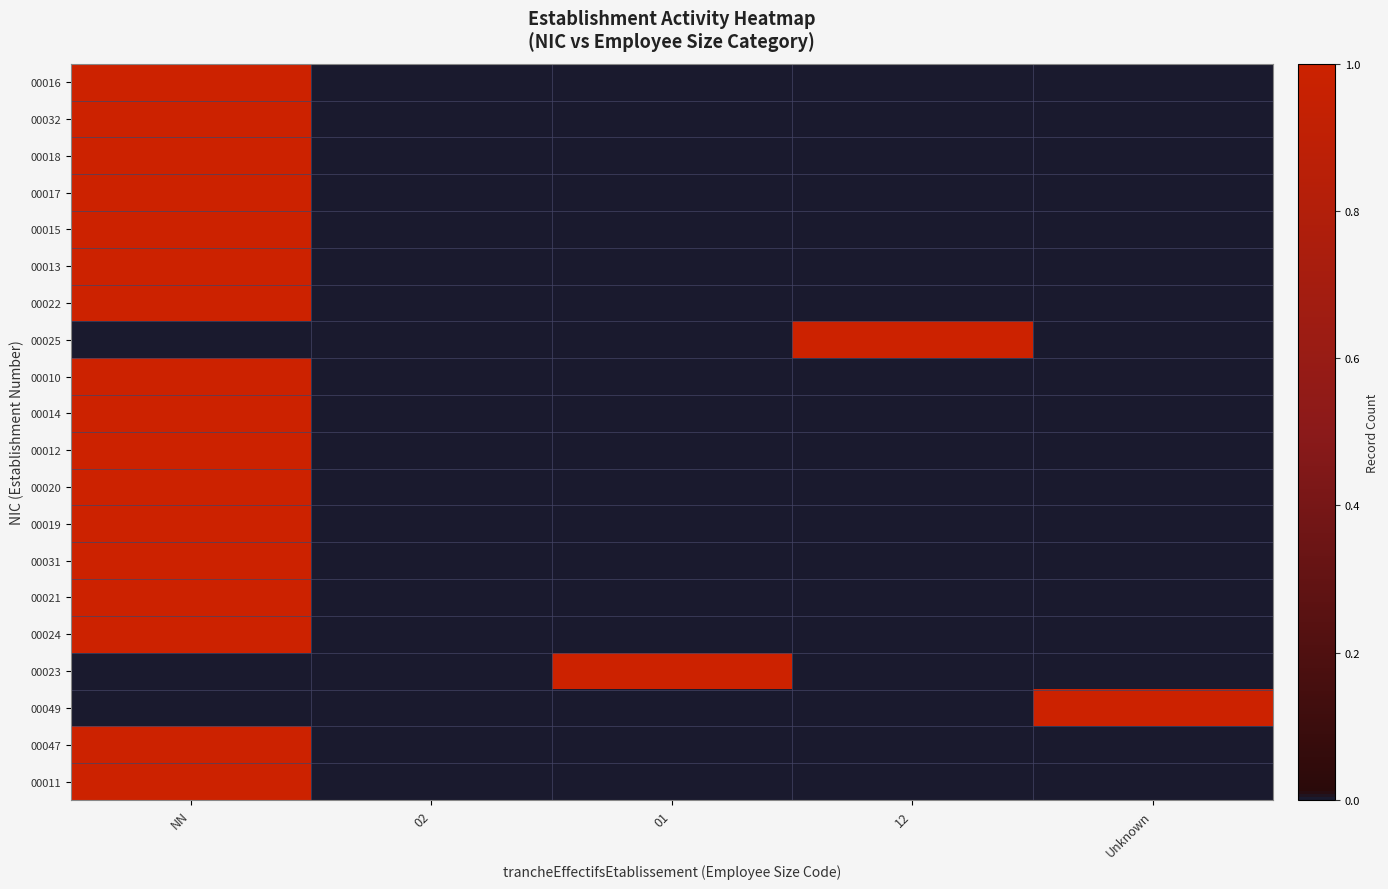

Which has a higher value, 02 or 01?

02